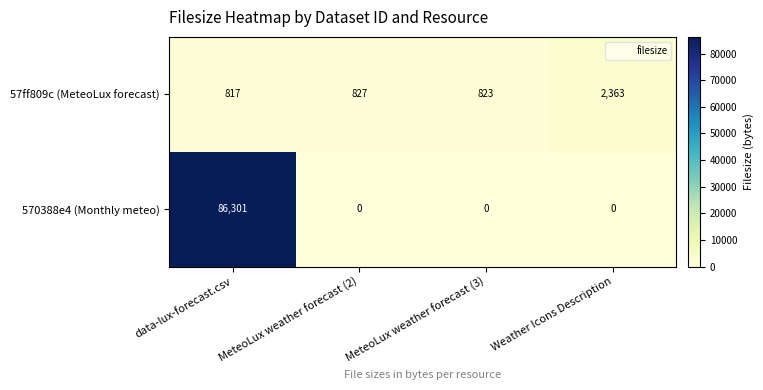

What is the sum of the 570388e4 (Monthly meteo) values at data-lux-forecast.csv and Weather Icons Description?

86301